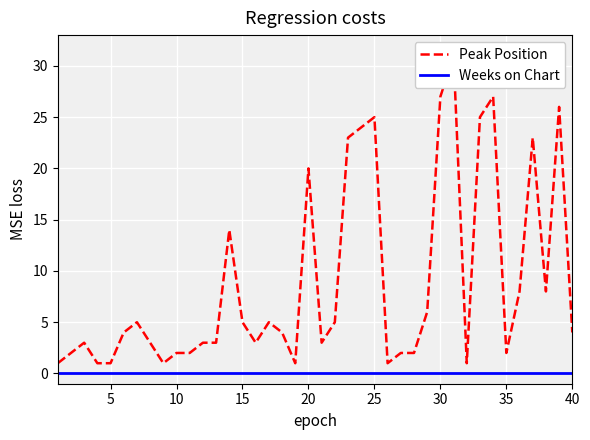

How many lines are shown in the chart?

2